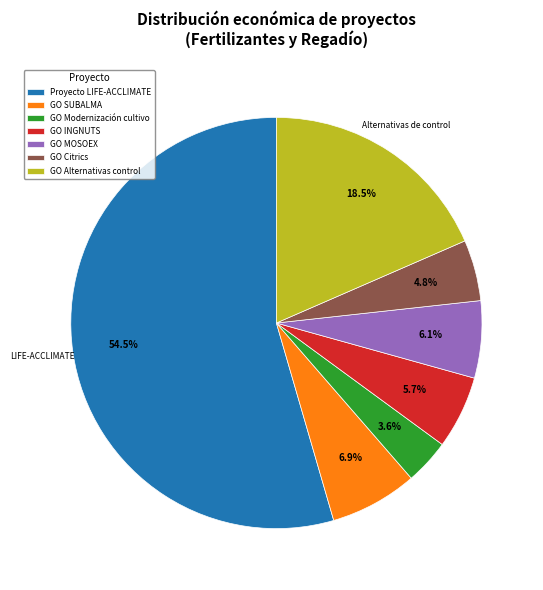

How many segments does this pie chart have?

7